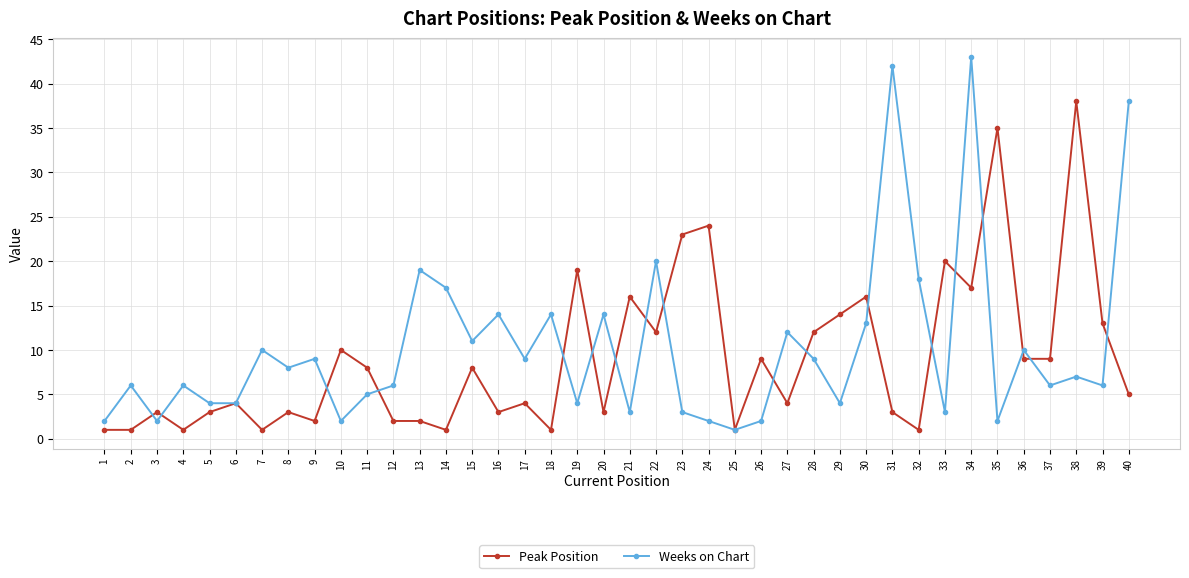

What are all the series names shown in the legend?

Peak Position, Weeks on Chart